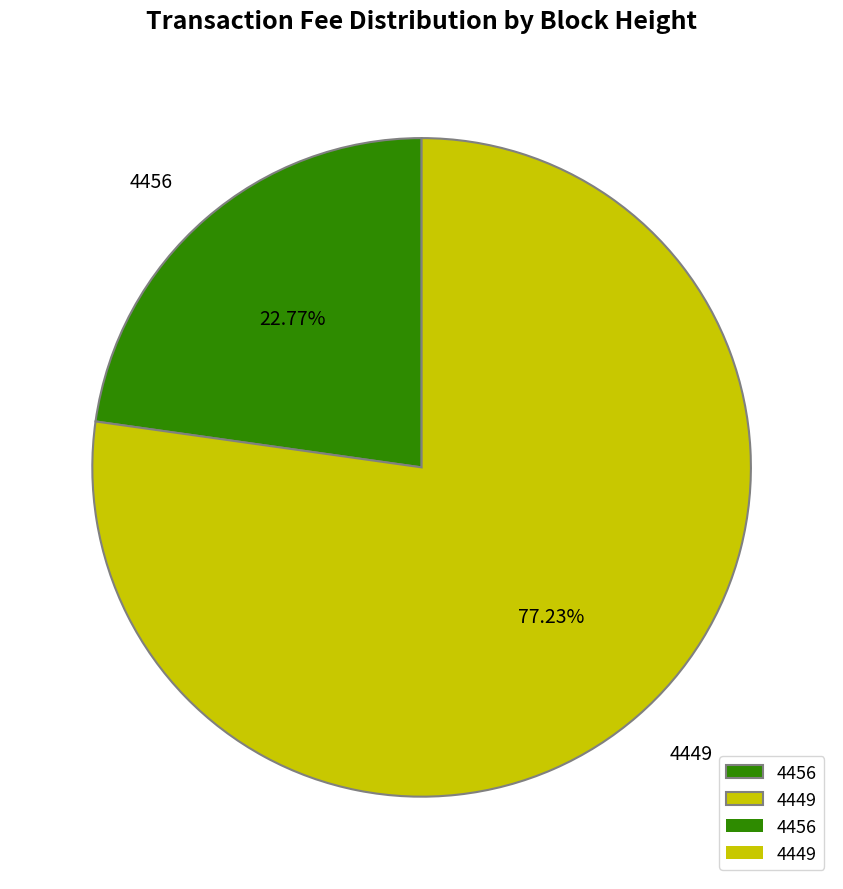

What portion of the pie excludes 4449?

22.8%